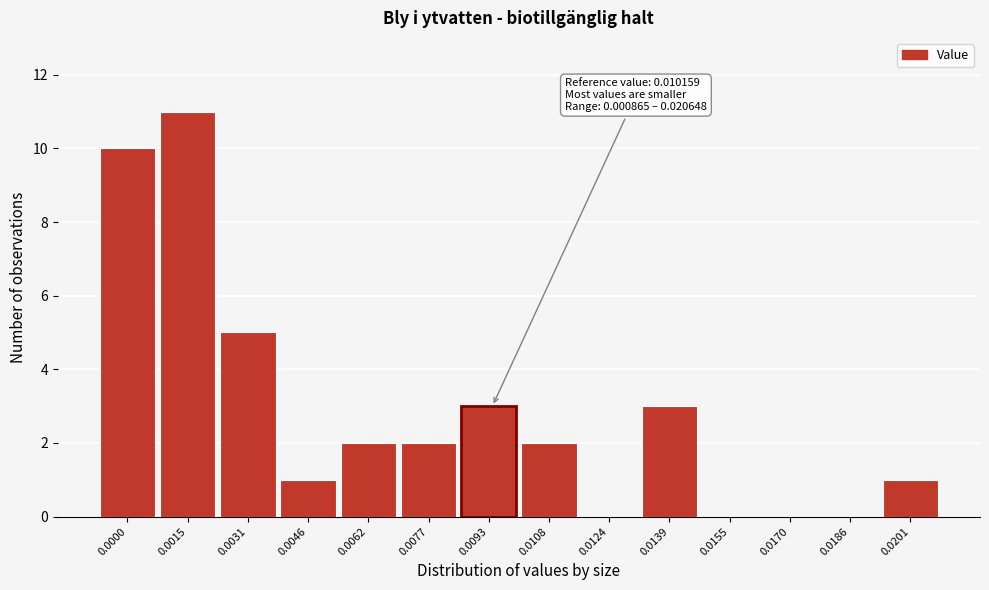

Reading right to left, list all the values displayed in this chart.

0.0201=1	0.0186=0	0.0170=0	0.0155=0	0.0139=3	0.0124=0	0.0108=2	0.0093=3	0.0077=2	0.0062=2	0.0046=1	0.0031=5	0.0015=11	0.0000=10